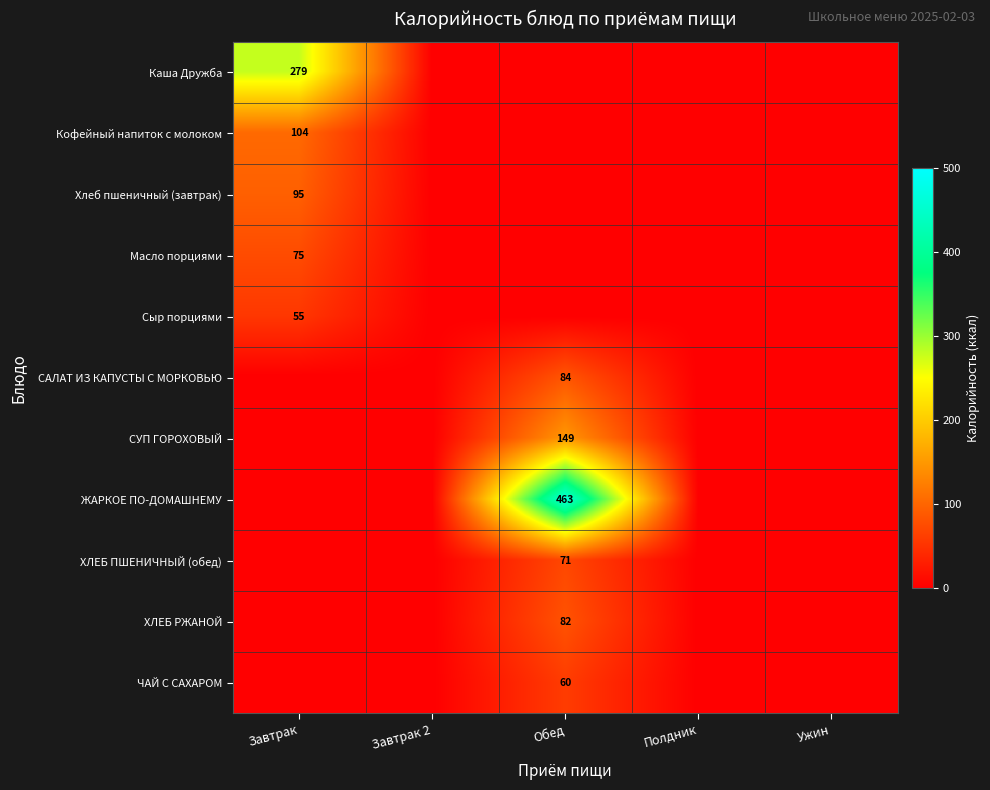

True or false: Сыр порциями has a value of 77 at Завтрак.

False